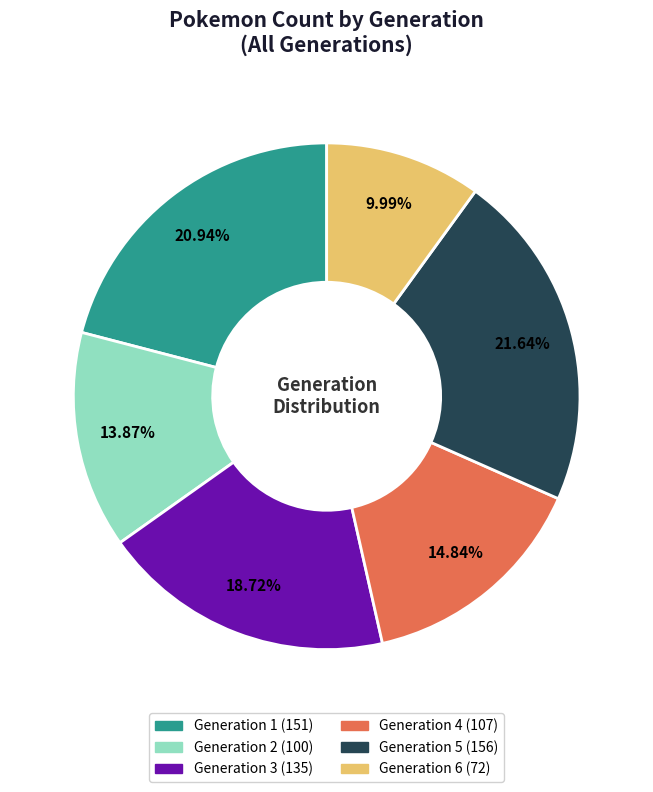

What is the largest slice in the pie chart?

Generation 5